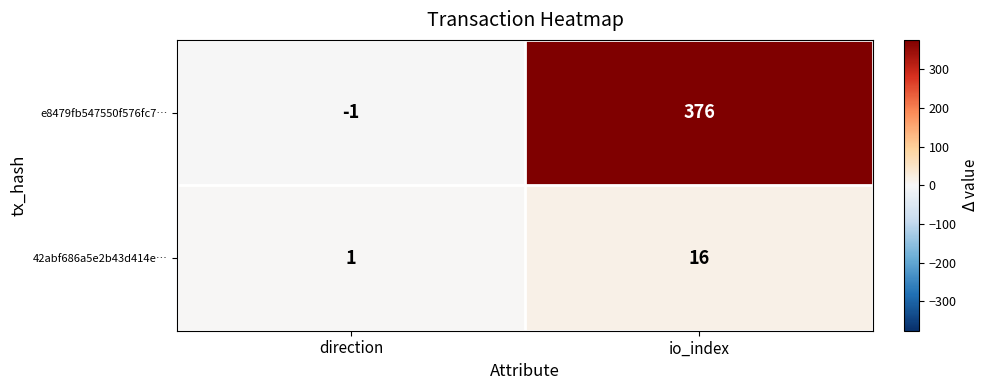

Where is 42abf686a5e2b43d414e… nearest to the value 8?

direction